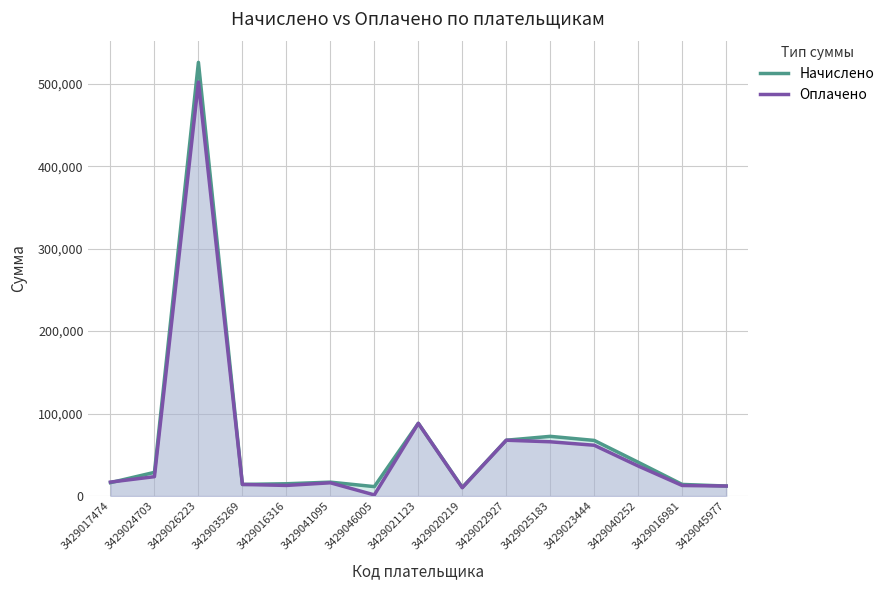

What is the sum of all Начислено values?

1001342.2